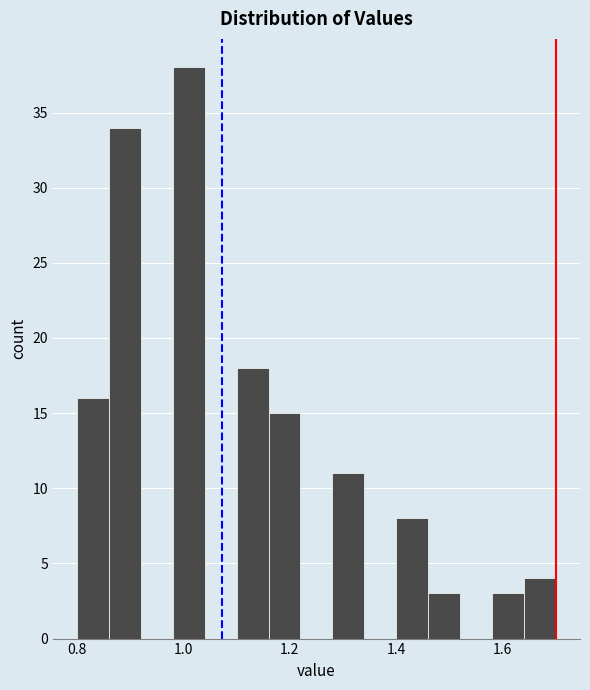

Around what value on the x-axis is the tallest bar? Give the approximate position of its centre, as read against the axis.

1.02